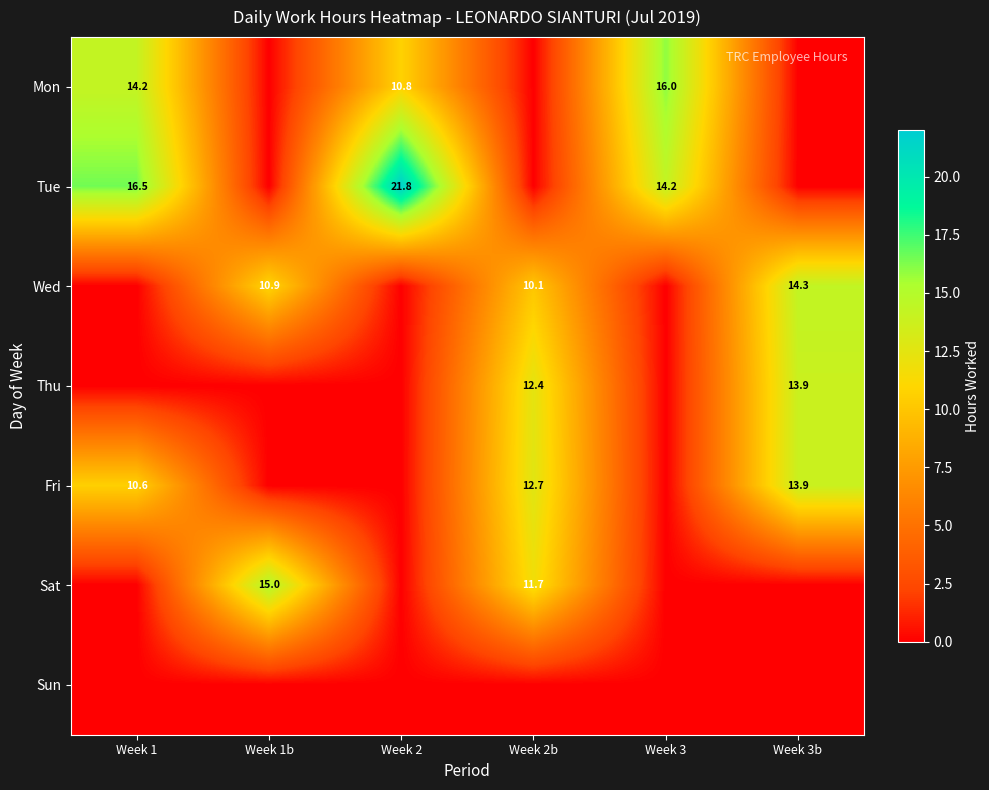

What is the spread (max minus min) of values at Week 1?

16.5